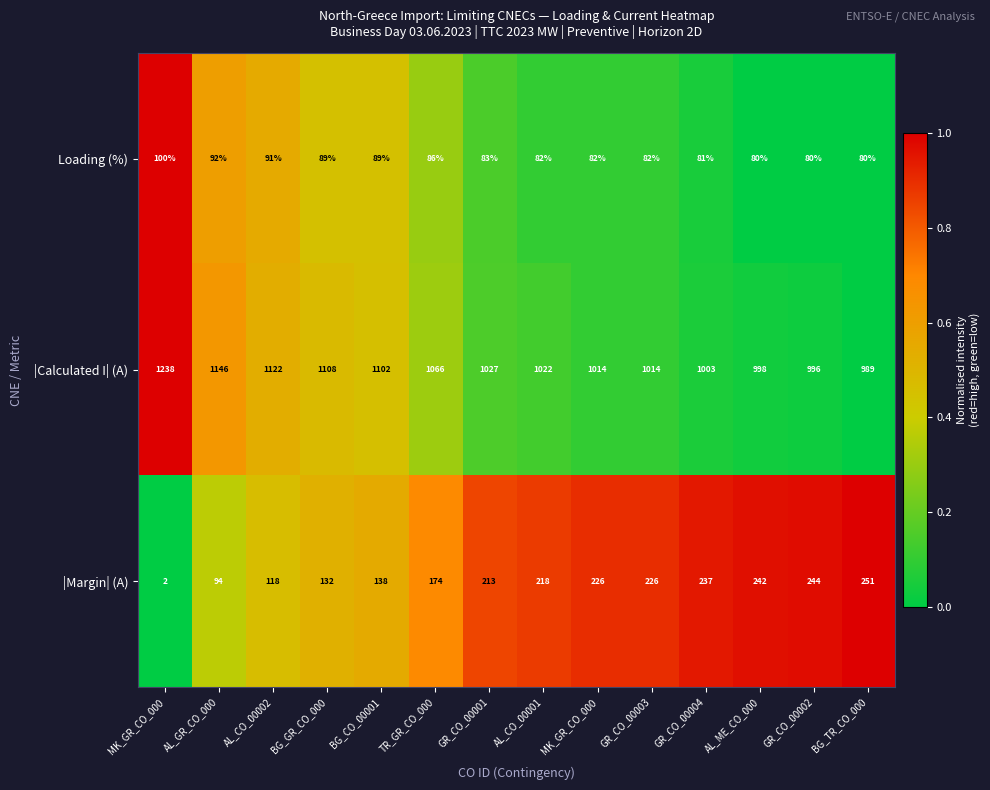

Which series has the largest total across all categories?

|Calculated I| (A)